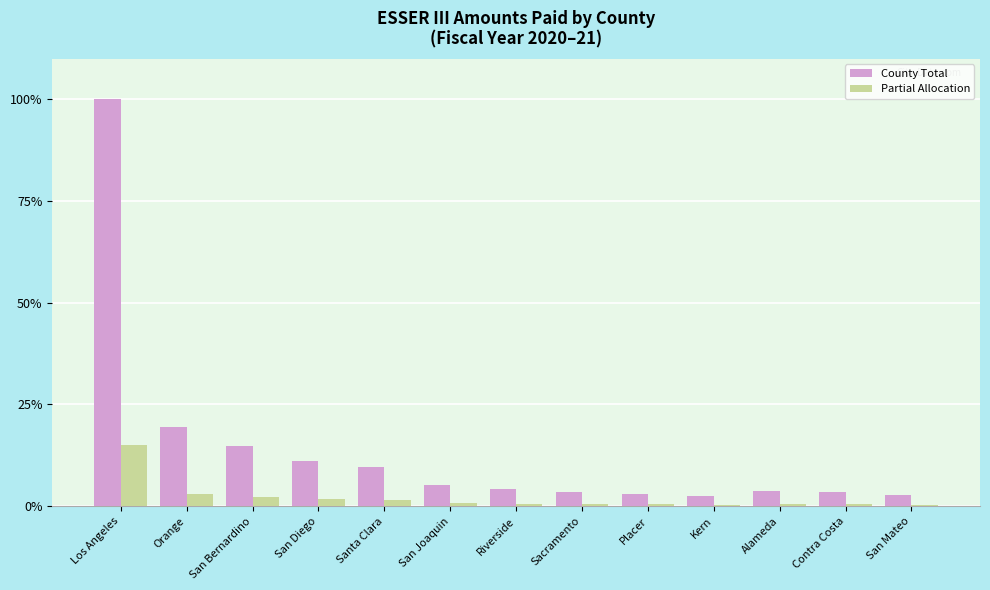

Which series has the widest spread of values?

County Total